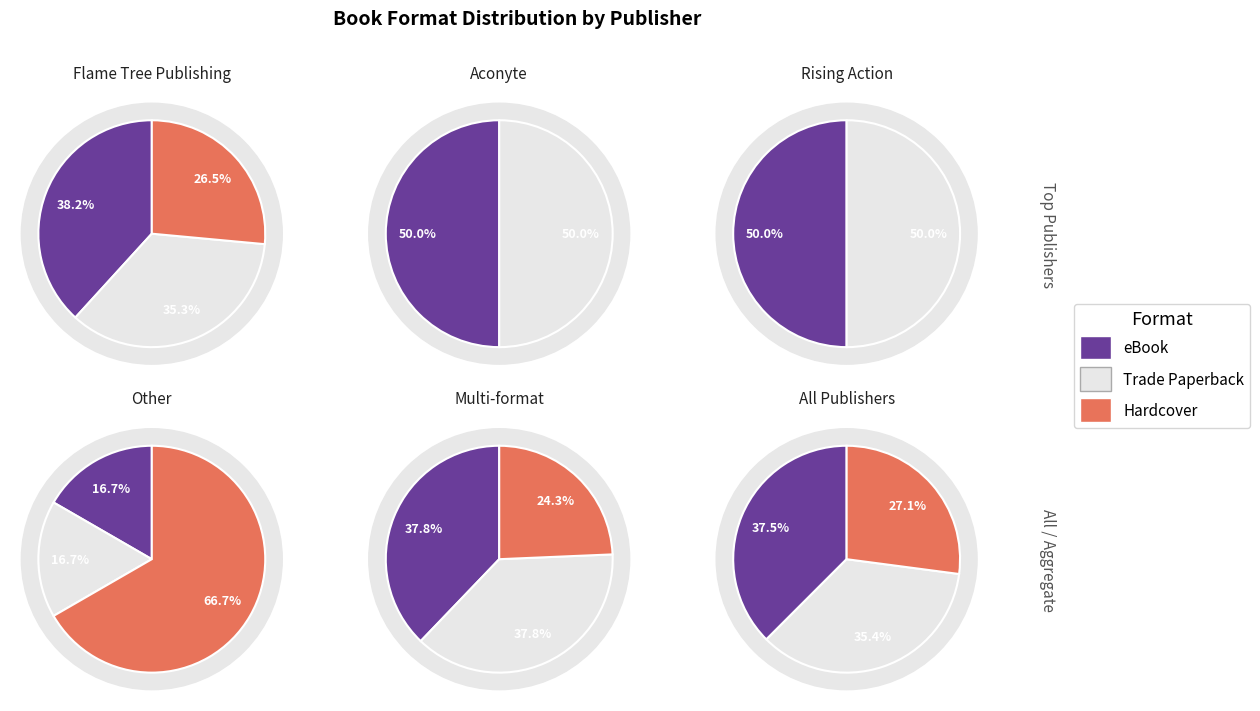

To the nearest percent, what percentage of the pie is Hardcover?

27%